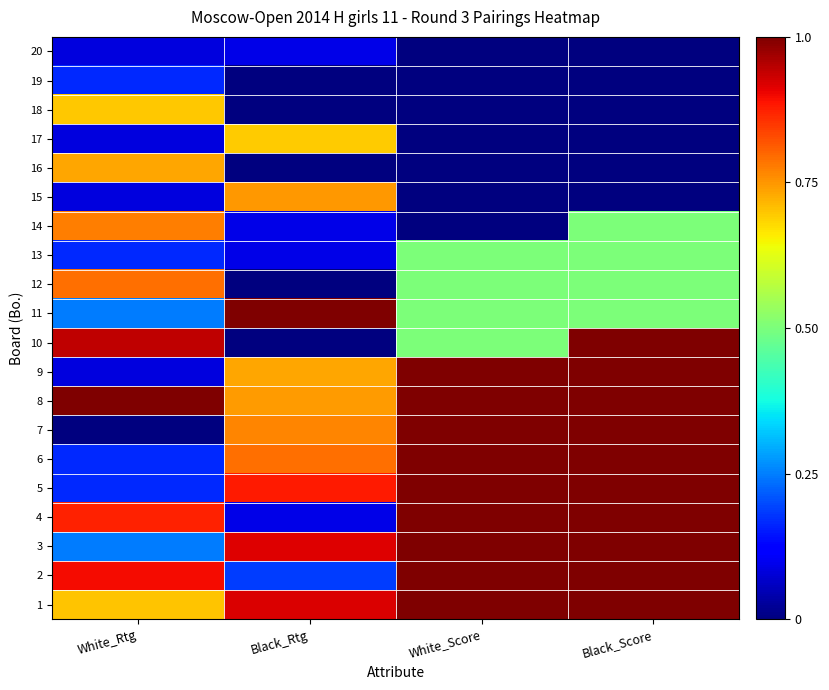

What is the difference between the highest and lowest values at White_Score?

1.0